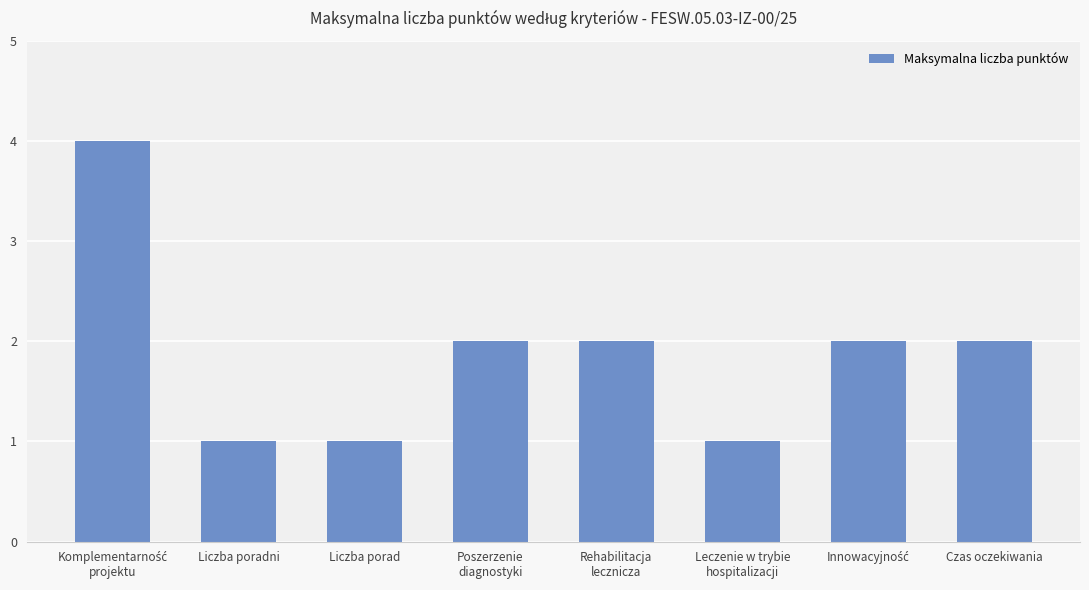

What is the label of the 7th bar from the right?

Liczba poradni